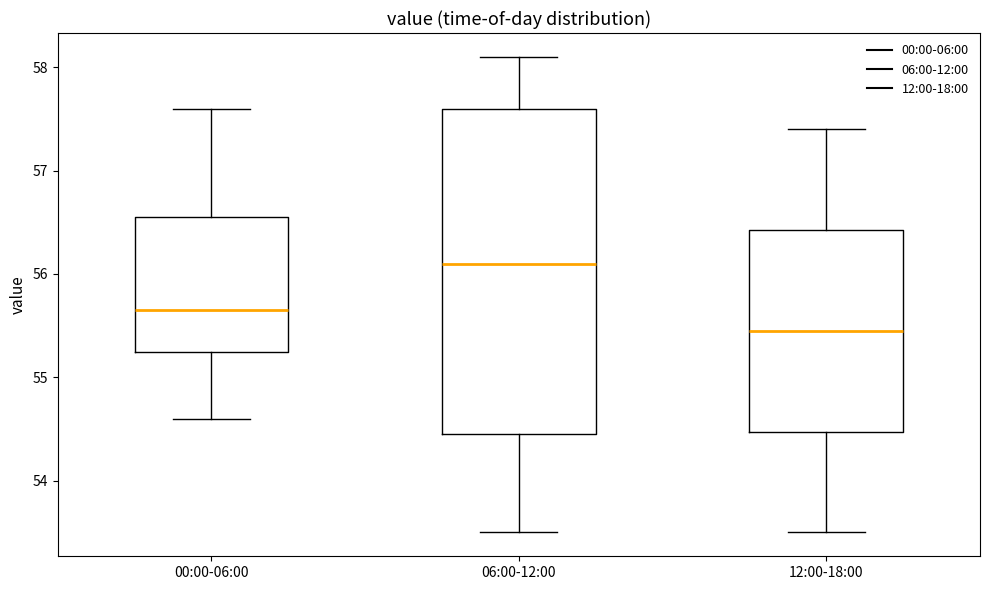

Which box's median line is the lowest?

12:00-18:00